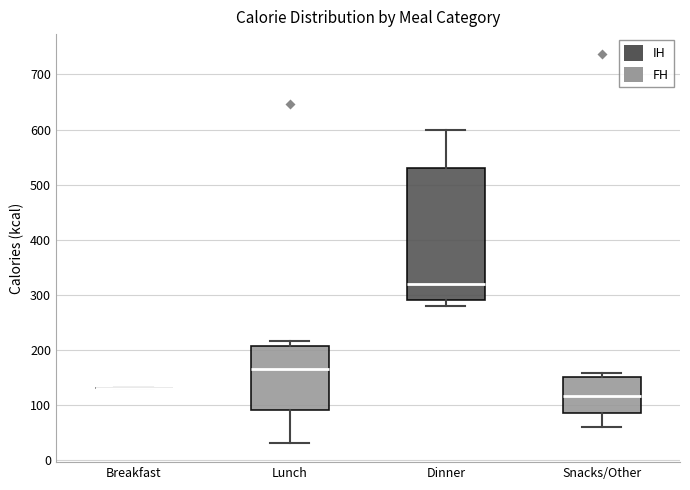

Reading left to right, transcribe this box plot: for each box, give where its median line is, the range the box spans, and where its two whiskers end, as read against the y-axis. The values are not printed on the chart, so give them approximately, as read against the axis.

Breakfast: box collapsed to a line at 130, whiskers 130 to 130
Lunch: median 170, box 90 to 210, whiskers 30 to 220
Dinner: median 320, box 290 to 530, whiskers 280 to 600
Snacks/Other: median 120, box 90 to 150, whiskers 60 to 160